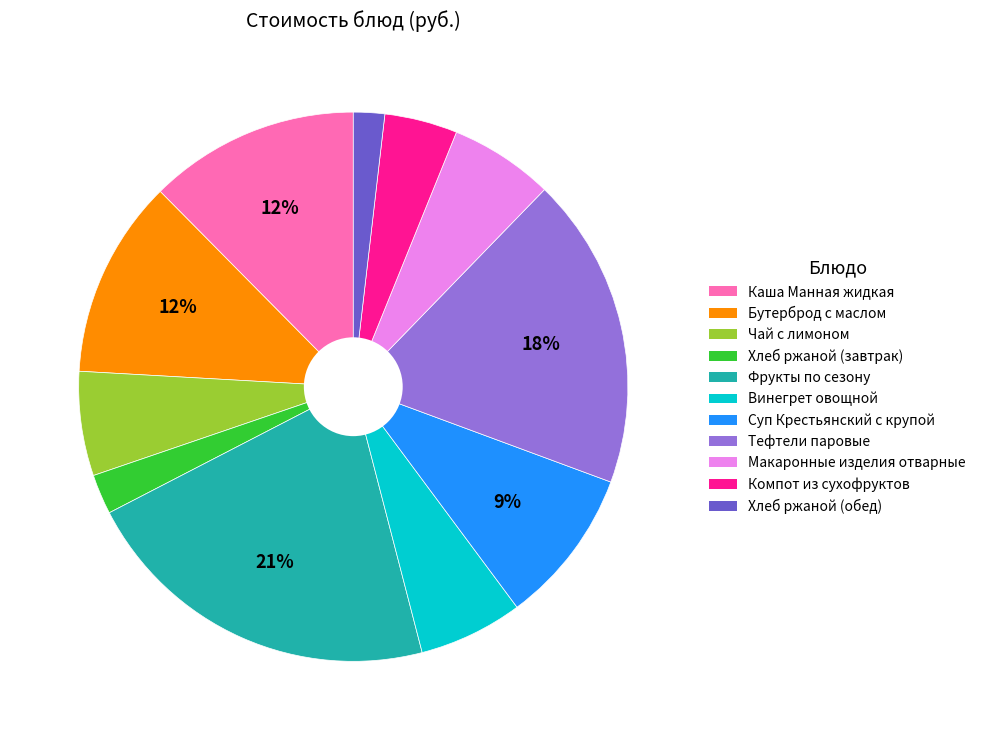

Between Хлеб ржаной (обед) and Компот из сухофруктов, which is larger?

Компот из сухофруктов